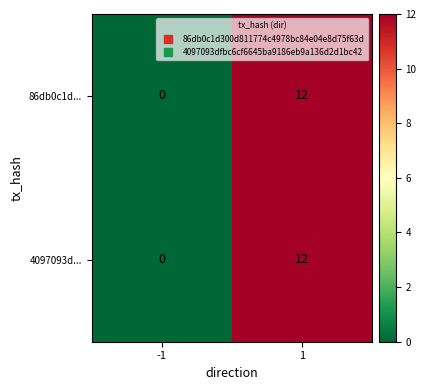

True or false: 86db0c1d... has a value of 5 at -1.

False